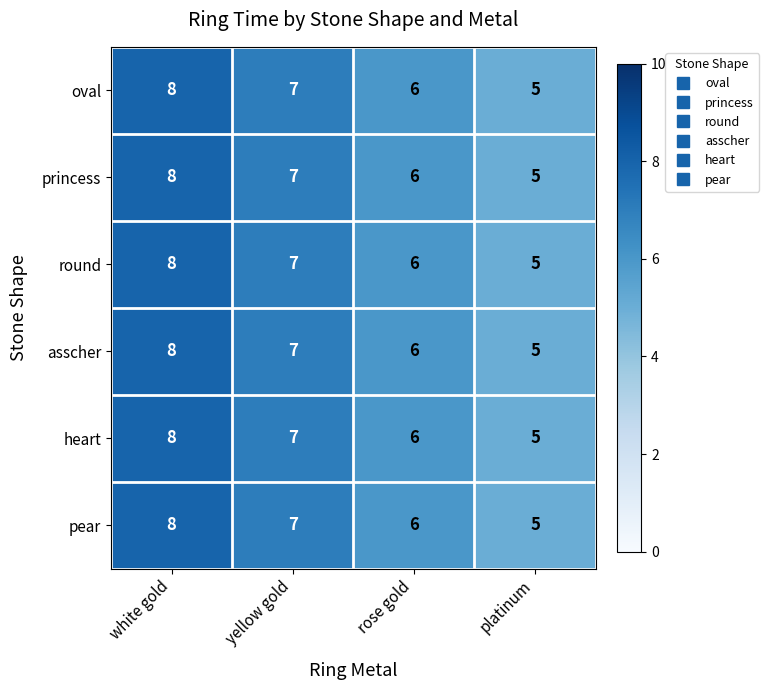

True or false: round has a value of 3 at rose gold.

False